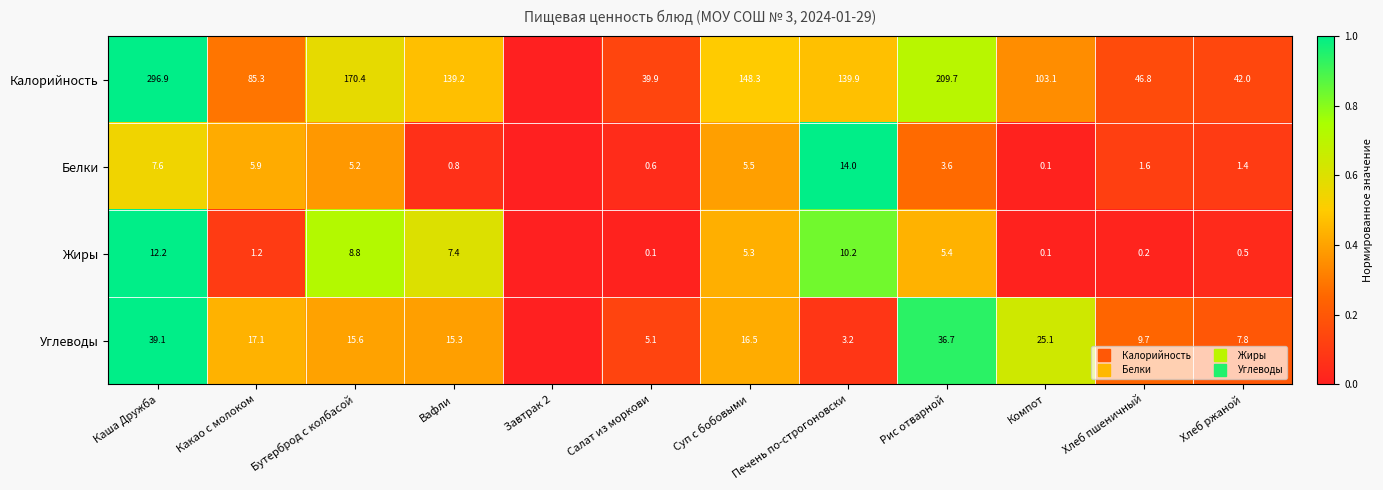

What is the maximum value for Белки?

1.0